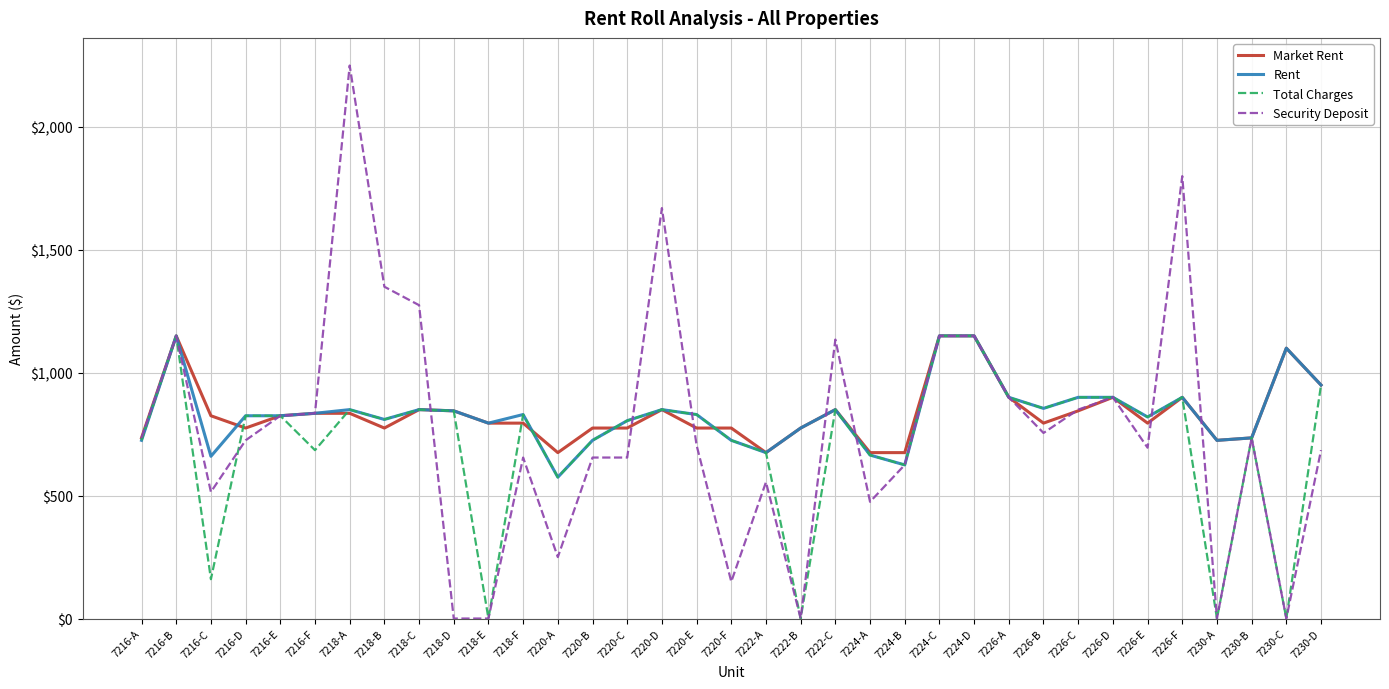

What position from the left is 7218-D?

10